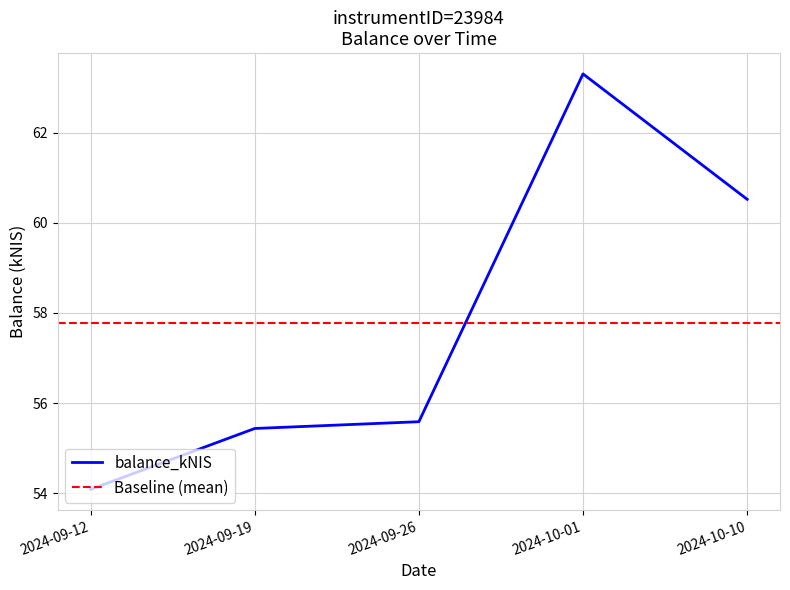

What position from the right is 2024-10-01?

2